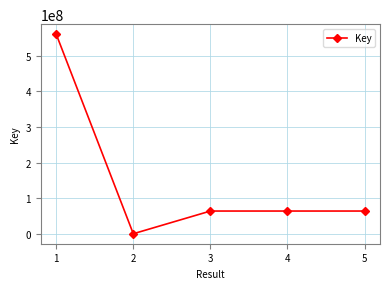

What is the value of the 2nd point from the left?

7601